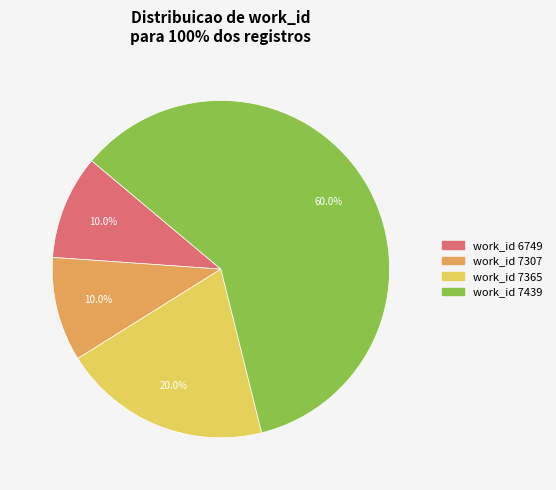

Does any single category account for the majority?

Yes